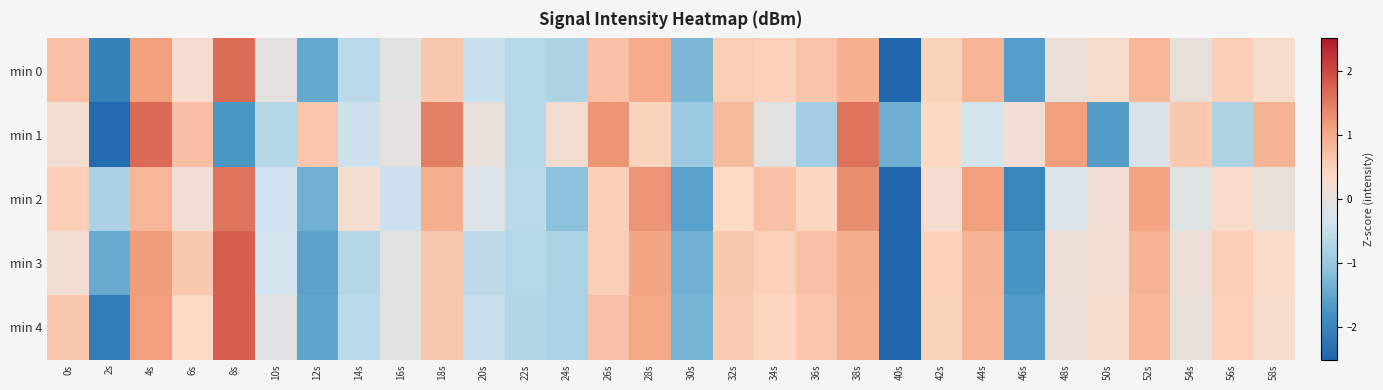

Between 36s and 38s, which series saw the biggest shift?

min 1